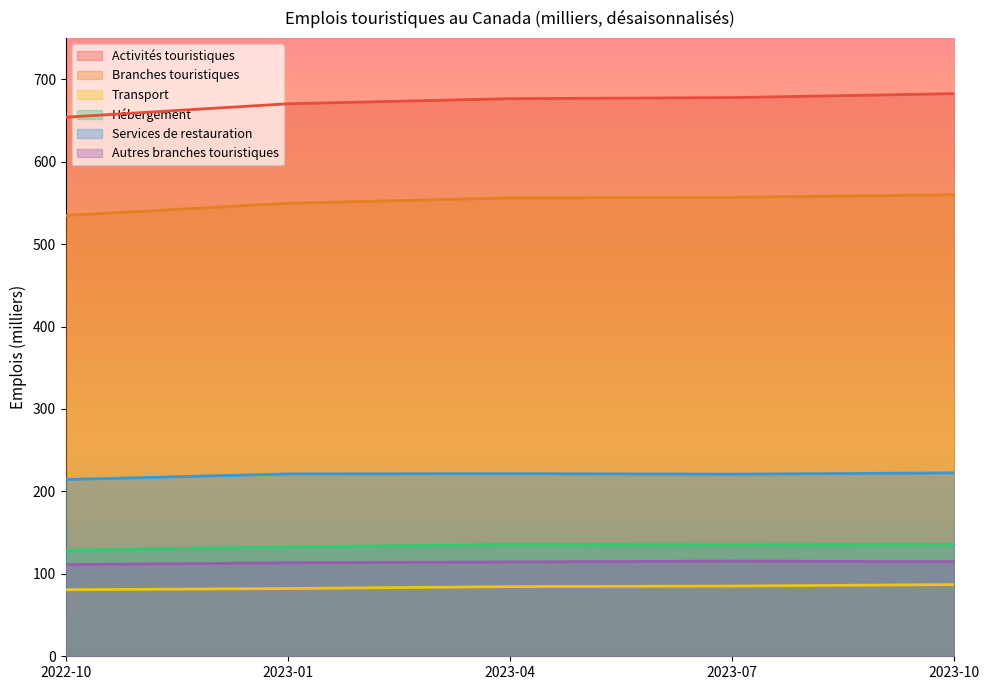

How many data points does each series have?

5